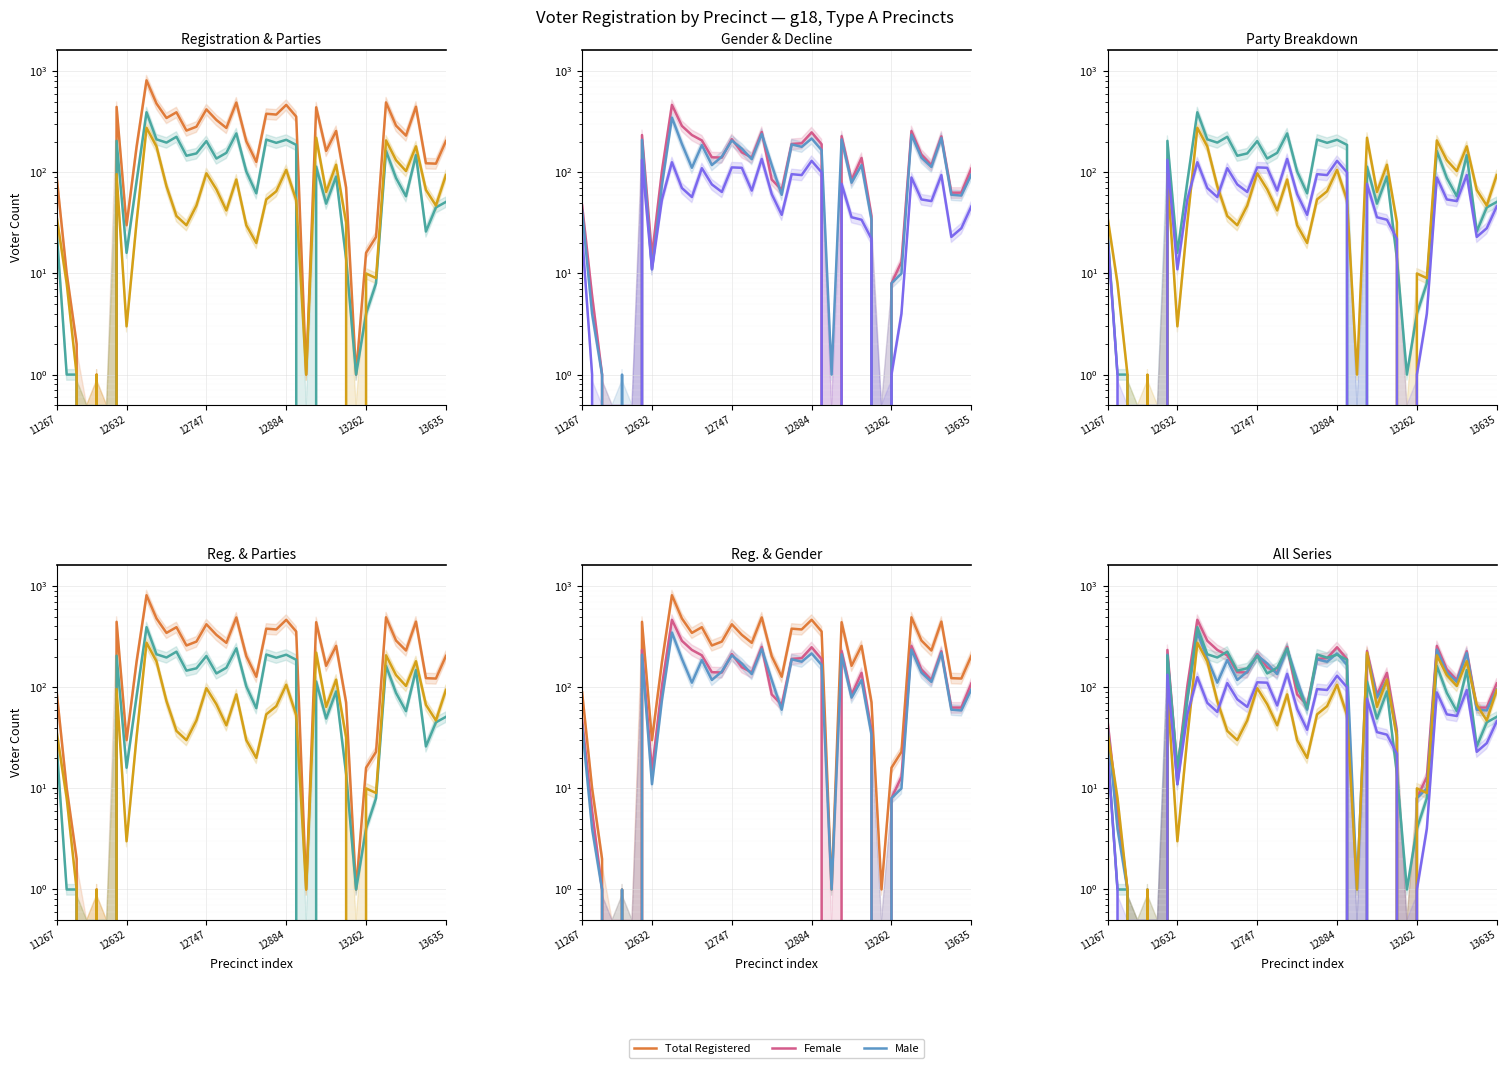

Count the number of data series in this chart.

6